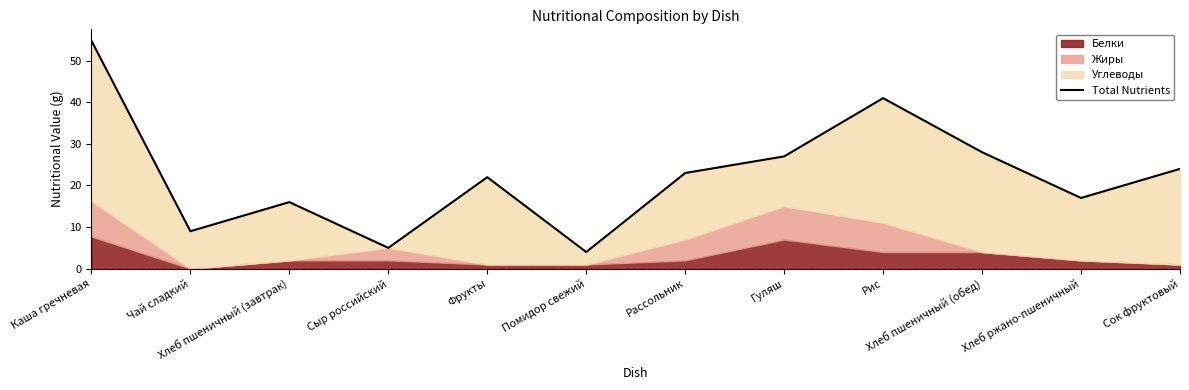

What is the sum of all values?

270.8